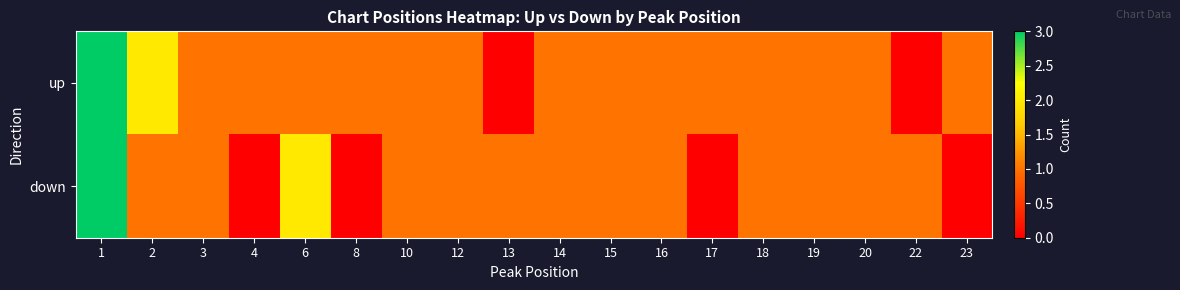

Reading left to right, transcribe all the data shown in this chart.

up: 1=3	2=2	3=1	4=1	6=1	8=1	10=1	12=1	13=0	14=1	15=1	16=1	17=1	18=1	19=1	20=1	22=0	23=1
down: 1=3	2=1	3=1	4=0	6=2	8=0	10=1	12=1	13=1	14=1	15=1	16=1	17=0	18=1	19=1	20=1	22=1	23=0